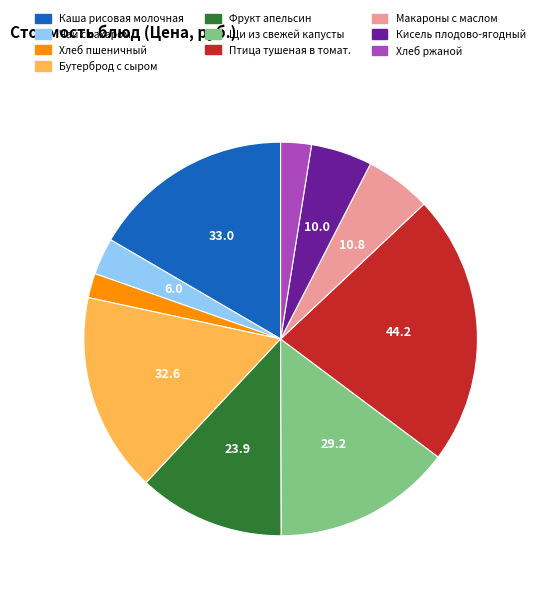

Which category has the biggest portion of the pie?

Птица тушеная в томат.